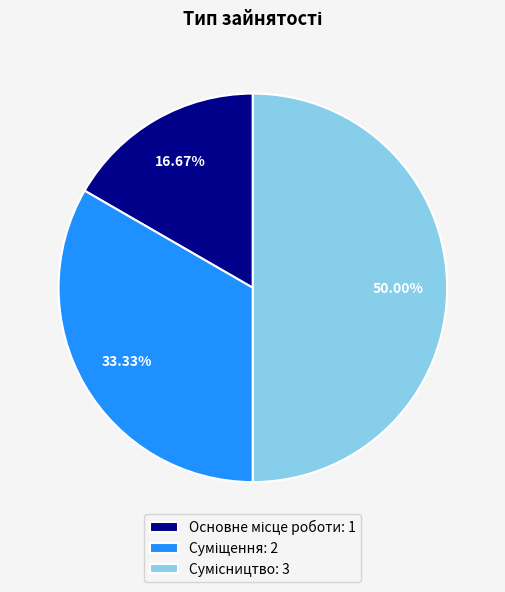

Combined, do Основне місце роботи and Суміщення account for over 50%?

No